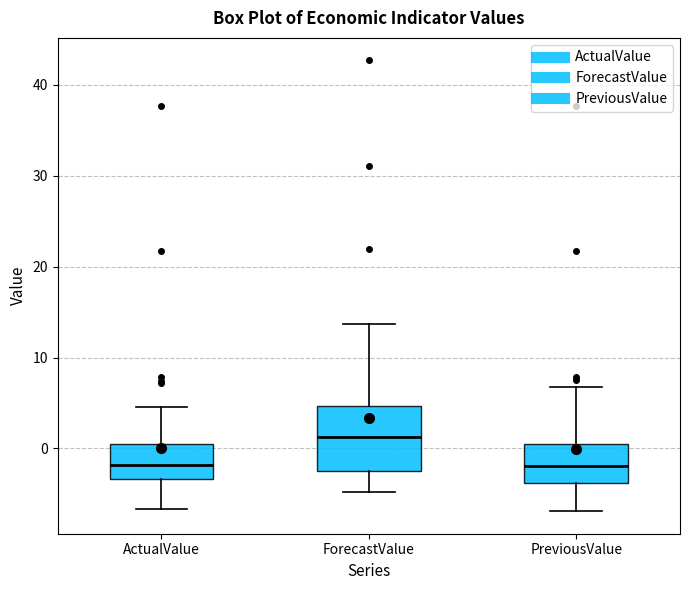

Where does the median line of the box for PreviousValue sit on the y-axis? The values are not printed on the chart, so give them approximately, as read against the axis.

-2